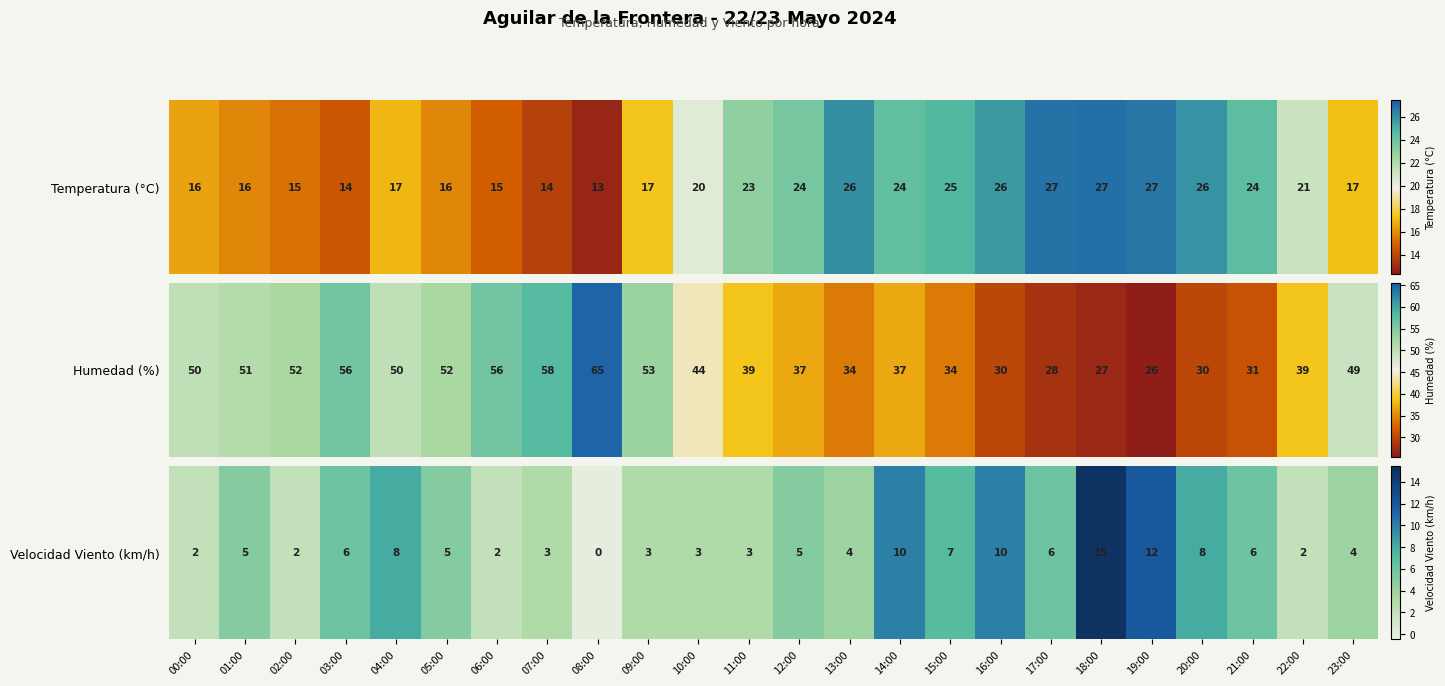

Count the number of values greater than 5.

10